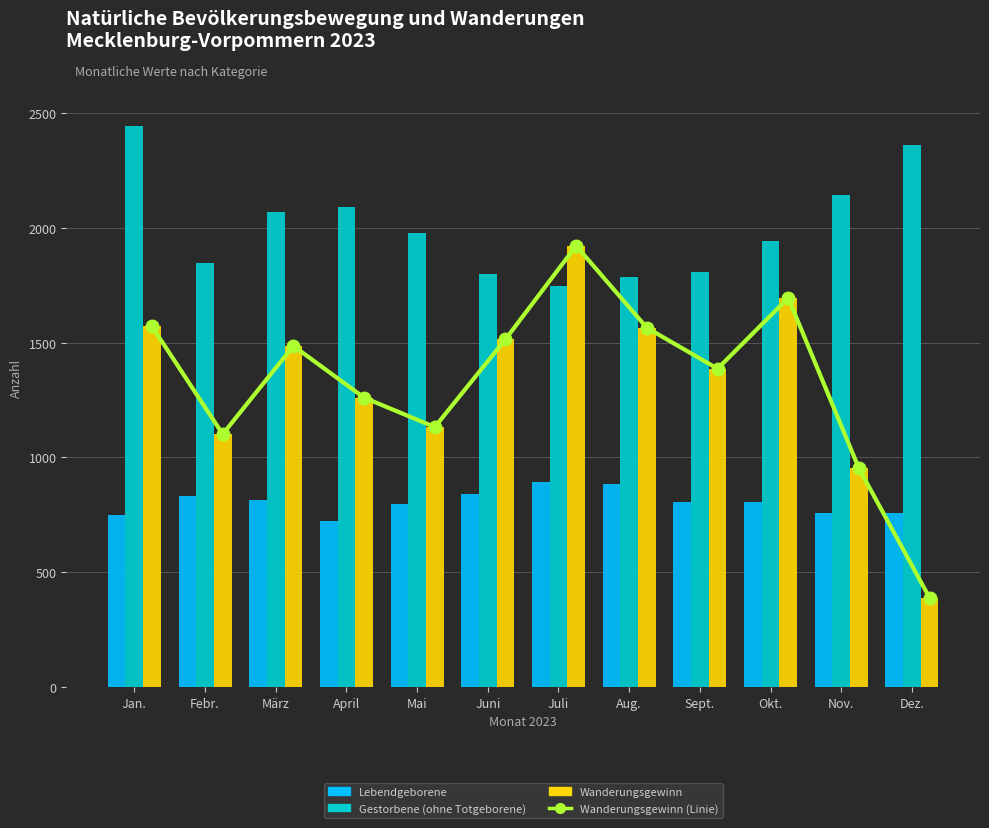

What is the label of the 6th bar from the right?

Juli